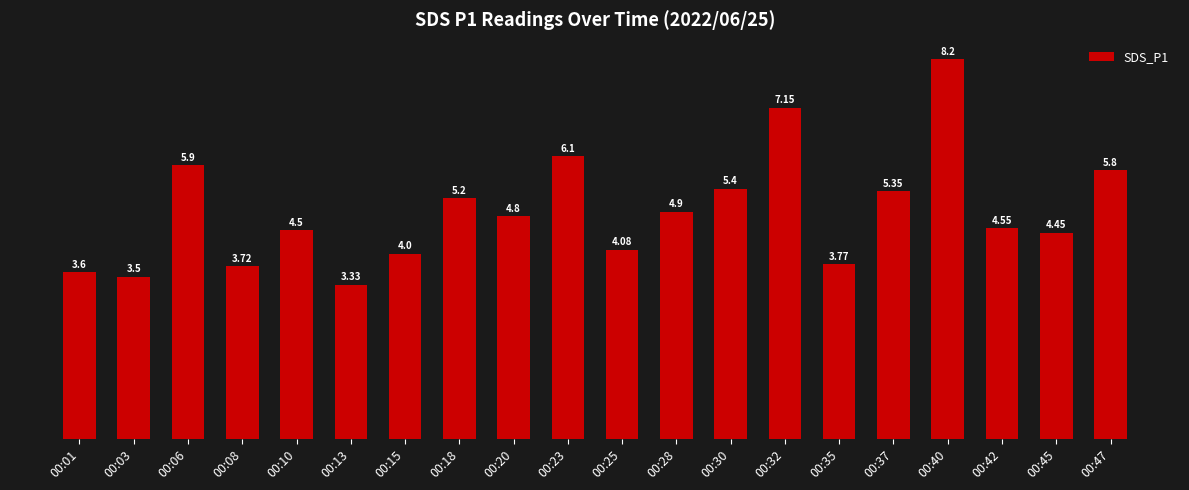

Between 00:37 and 00:15, which is larger?

00:37